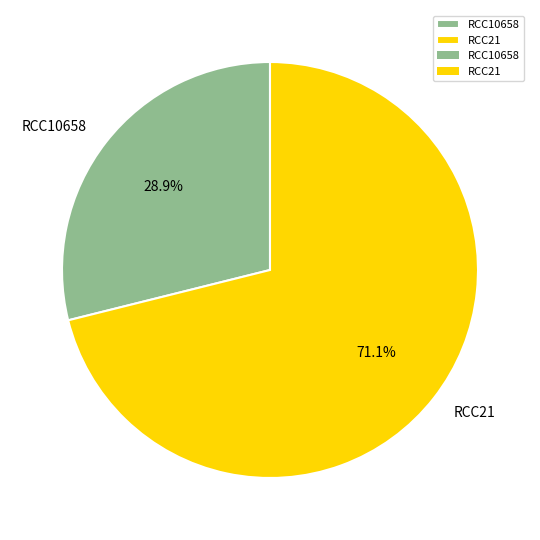

Rank the categories by value from highest to lowest.

RCC21, RCC10658